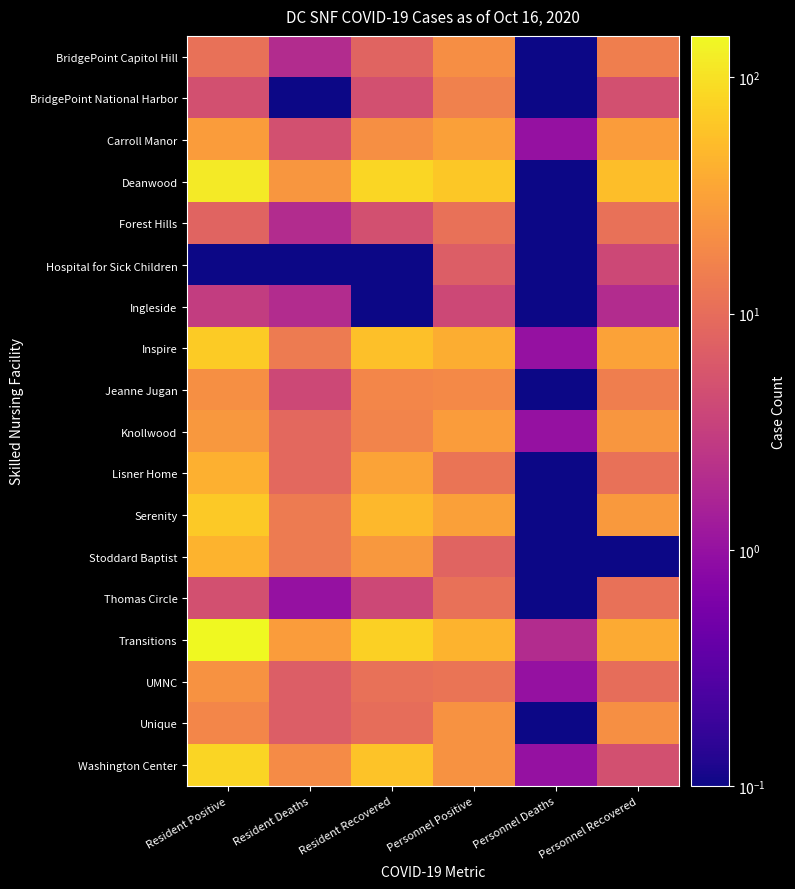

Count the number of categories in the chart.

6